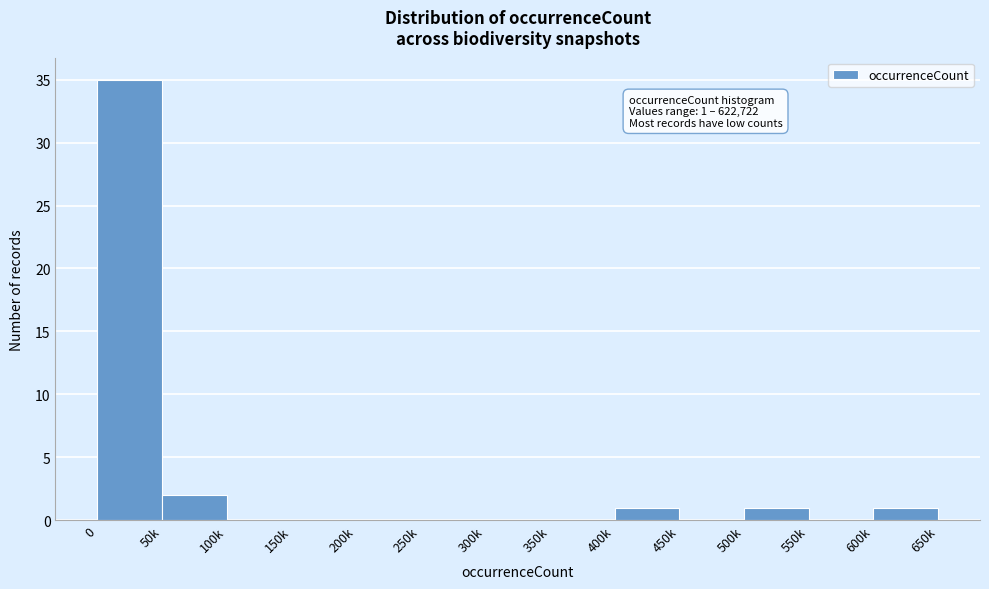

Reading right to left, list all the values displayed in this chart.

600k=1	550k=0	500k=1	450k=0	400k=1	350k=0	300k=0	250k=0	200k=0	150k=0	100k=0	50k=2	0=35